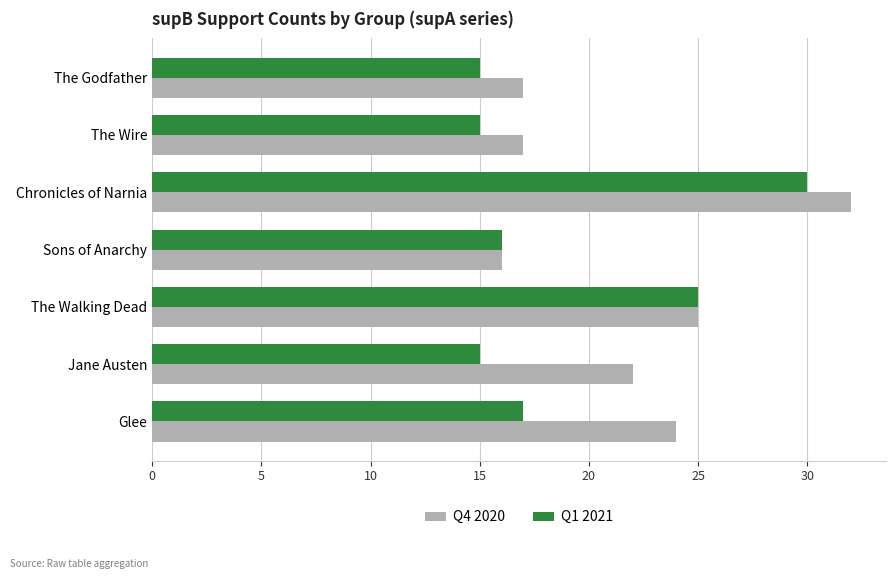

What is the difference between the maximum and minimum values in the Q1 2021 series?

15